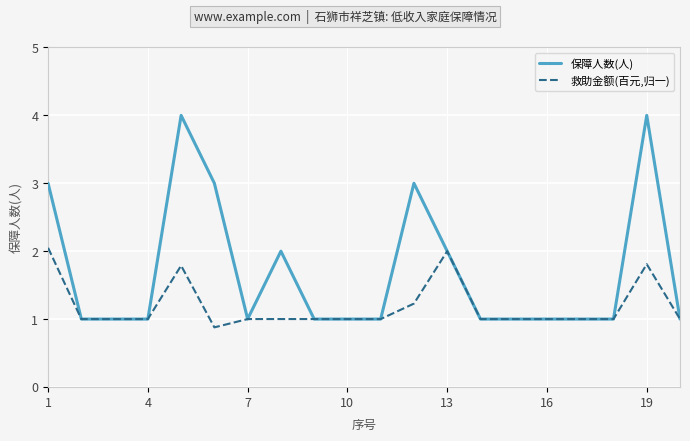

Which series has the widest spread of values?

保障人数(人)